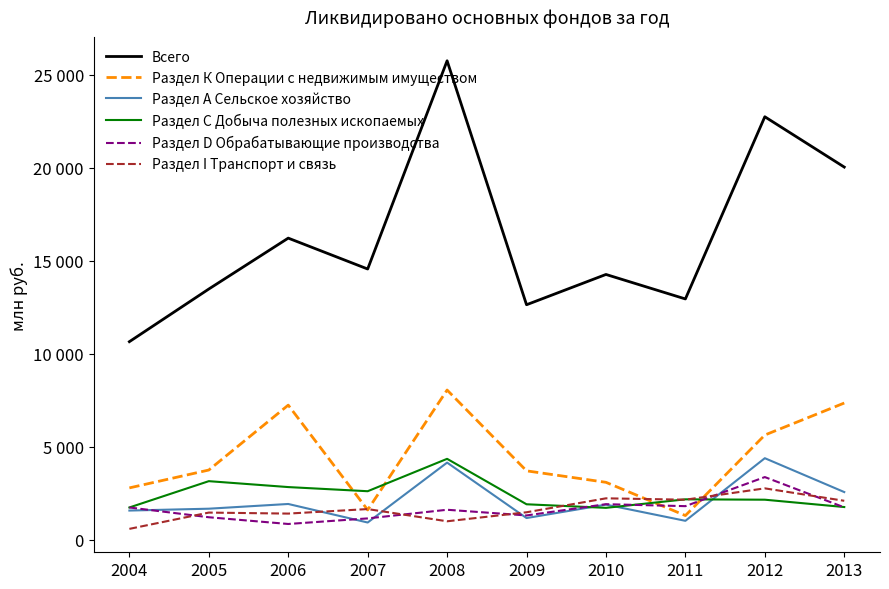

True or false: Раздел А Сельское хозяйство has a value of 4153 at 2008.

True